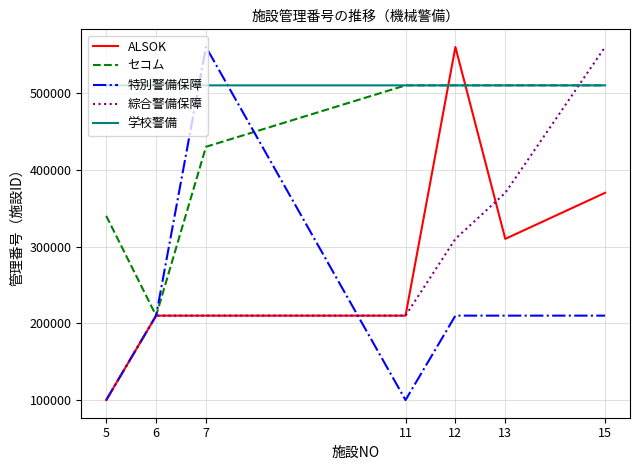

What is the difference between the 綜合警備保障 values at 7 and 11?

3